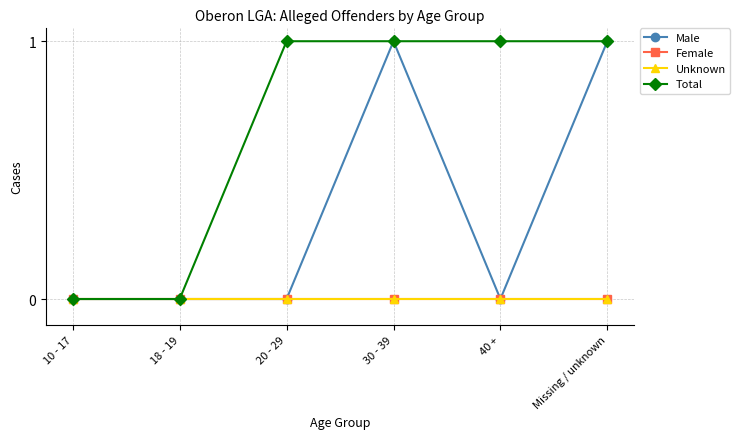

At which category does the chart reach its minimum across all series?

10 - 17